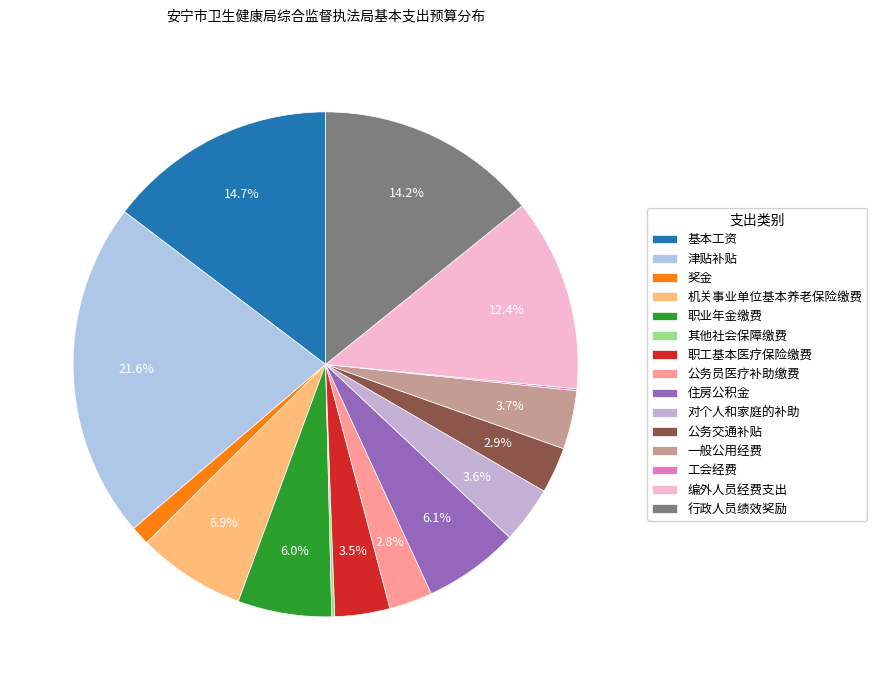

To the nearest percent, what portion does 职工基本医疗保险缴费 represent?

4%